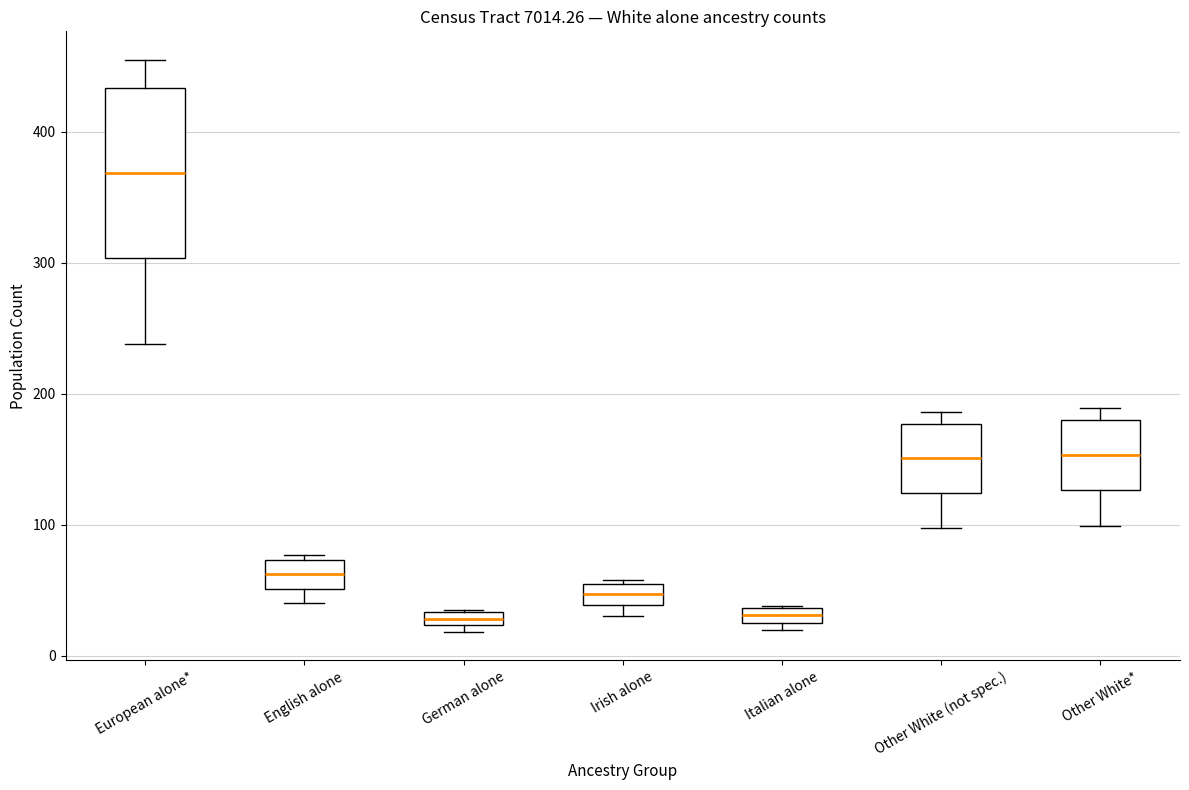

Which box is the tallest, from its lower edge to its upper edge?

European alone*